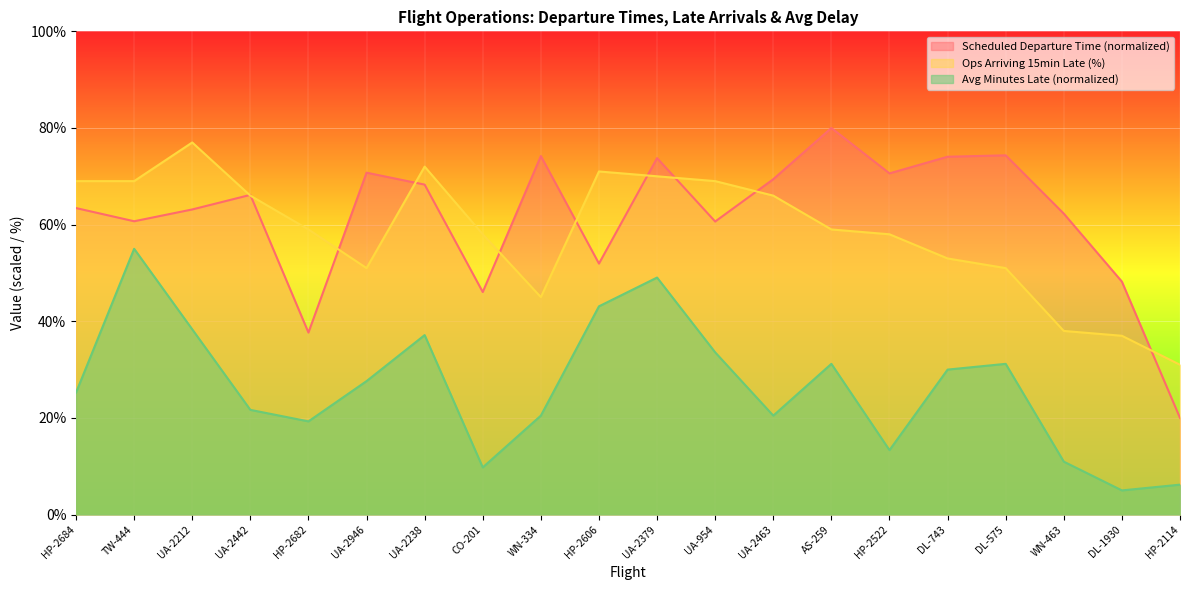

How many lines are shown in the chart?

3